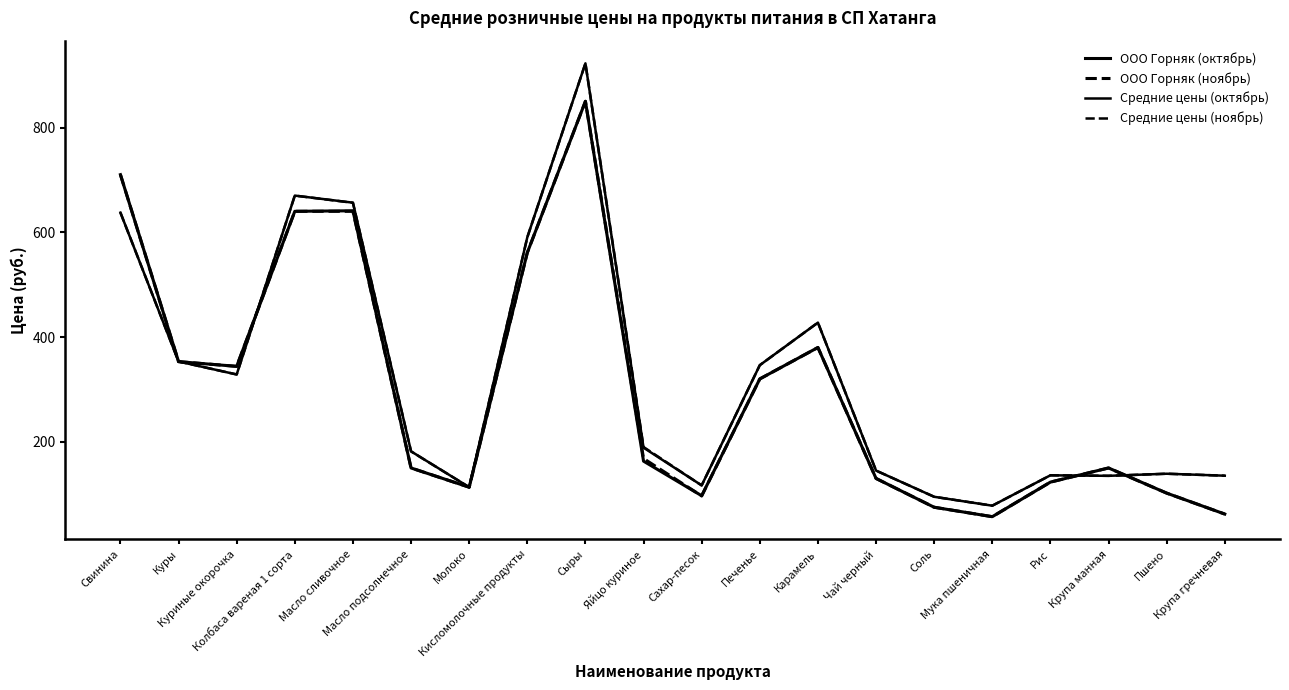

Is this an area chart (filled region under the line)?

No